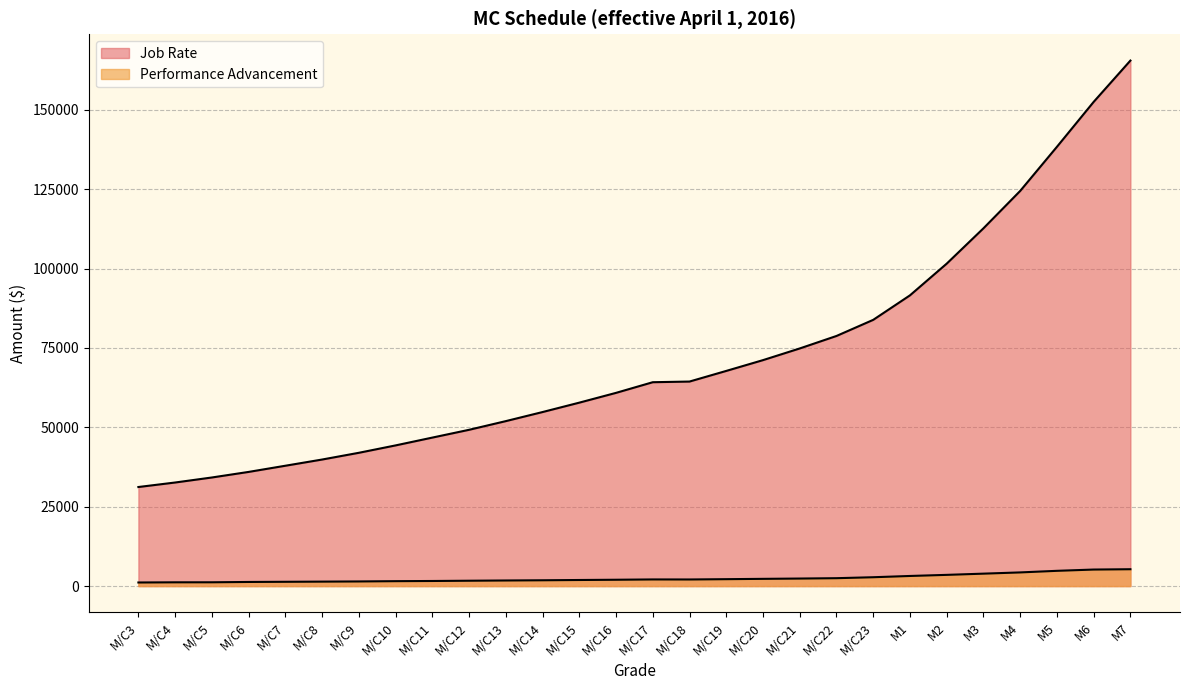

How many interior local valleys does the Performance Advancement series have?

1